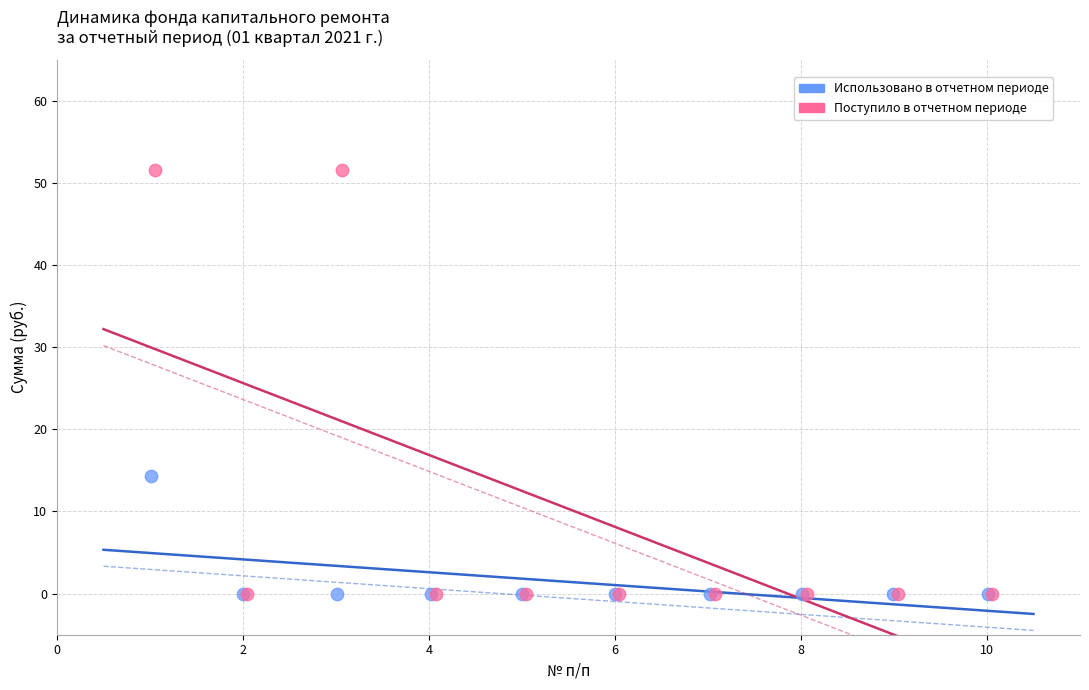

Which series has the largest Y range (max minus min)?

Поступило в отчетном периоде